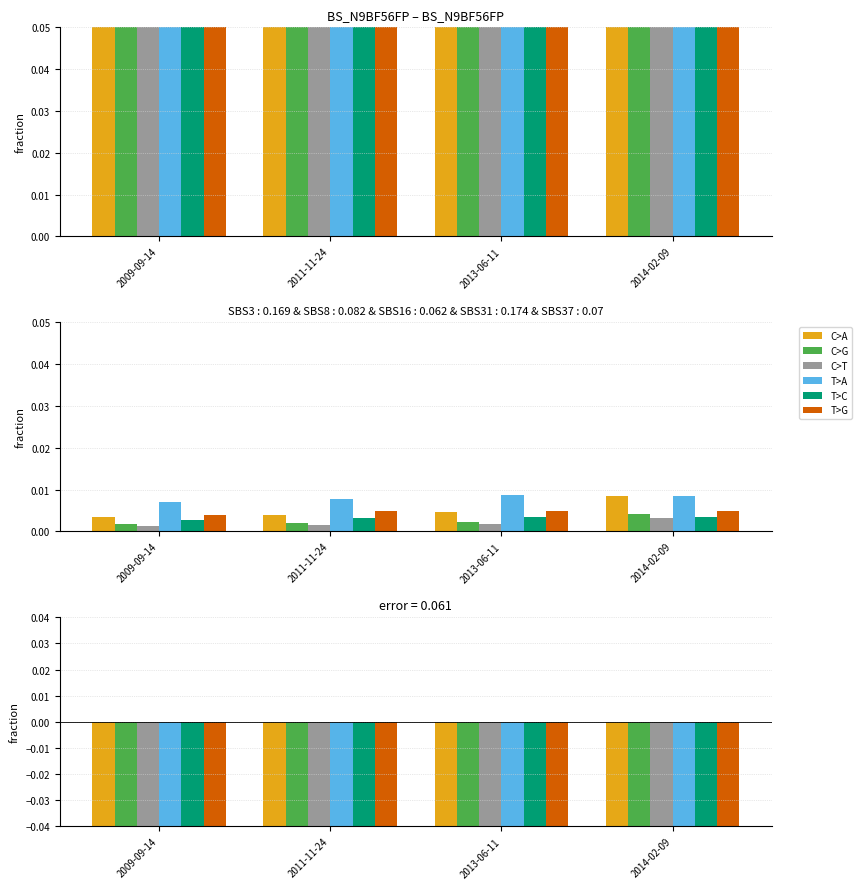

Which has a higher value, 2013-06-11 or 2009-09-14?

2009-09-14